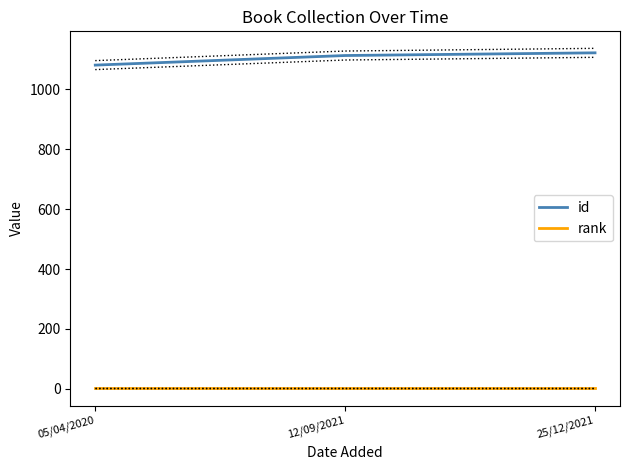

List the series in order of their overall mean, highest first.

id, rank